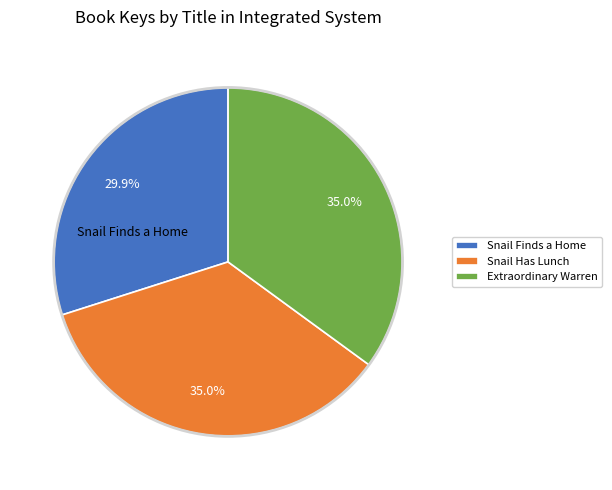

To the nearest percent, what is the difference between the Extraordinary Warren and Snail Finds a Home slice percentages?

5%